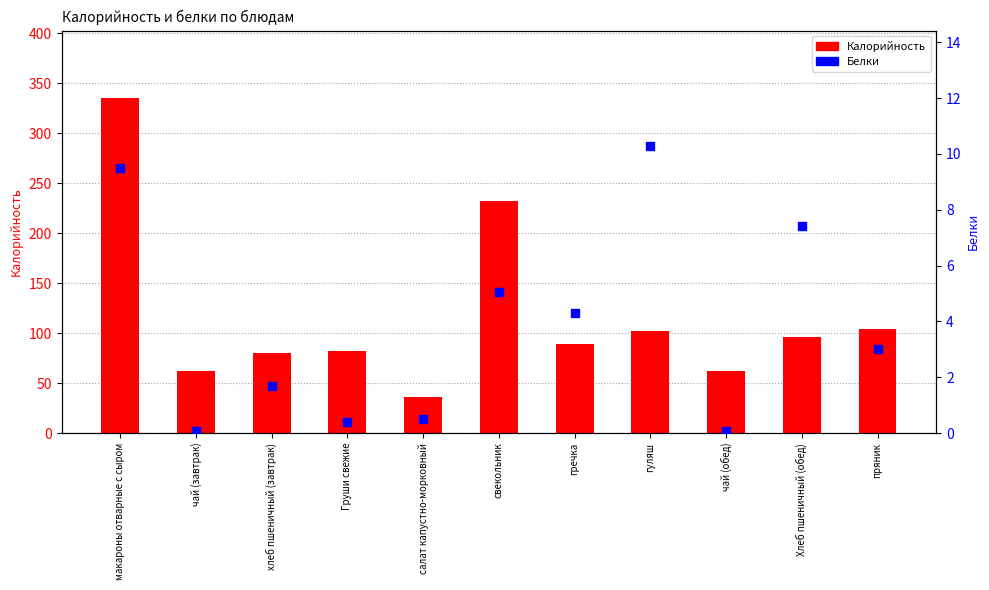

What is the total value across all series at пряник?

107.4